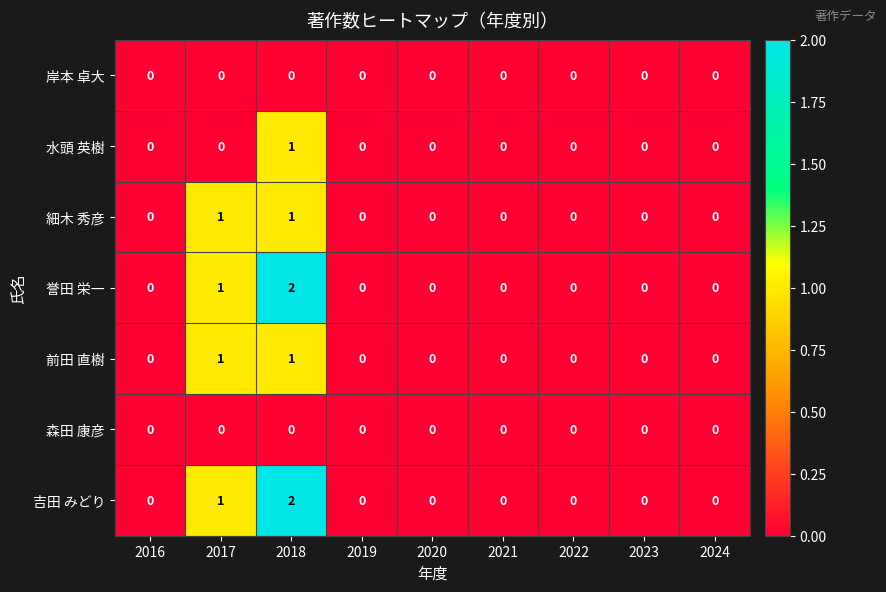

What is the sum of all 吉田 みどり values?

3